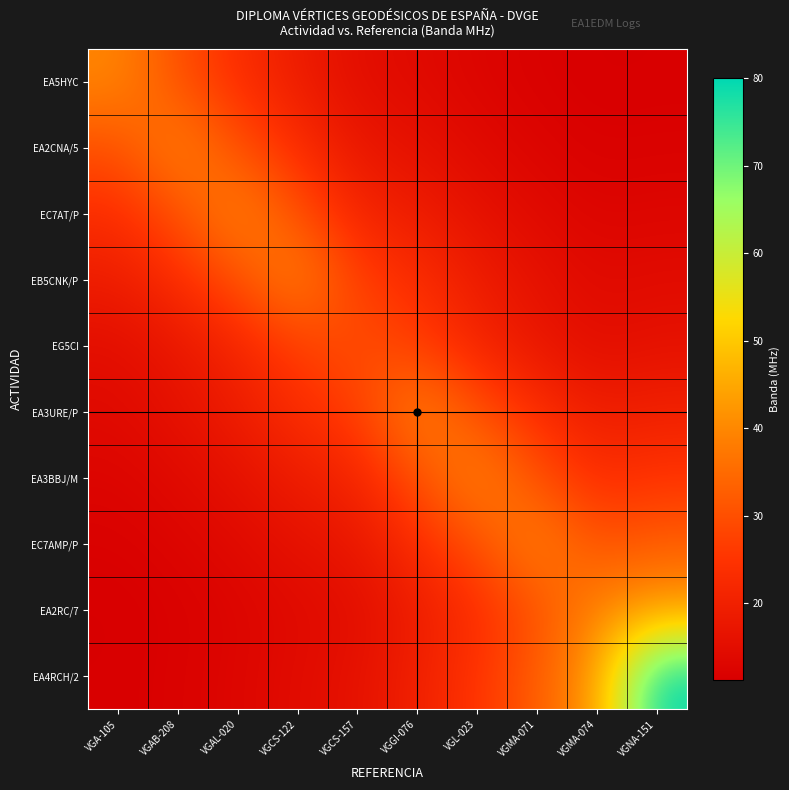

What is the difference between the highest and lowest values at VGAL-020?

27.3